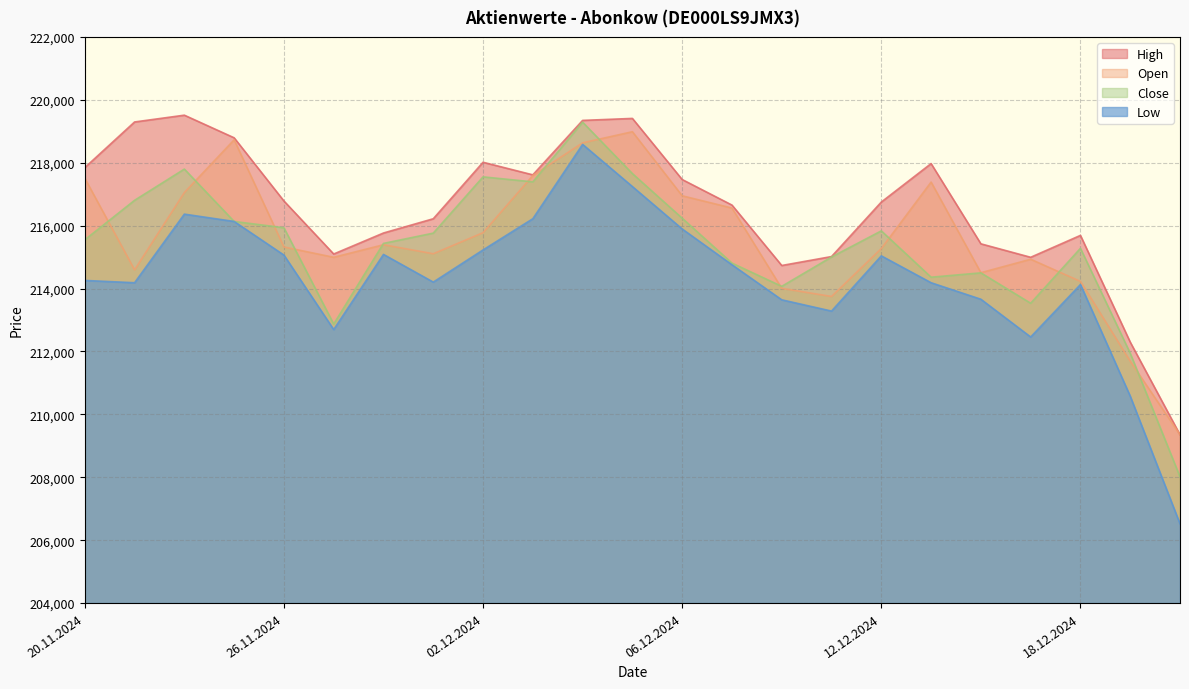

How many data points in Close are above 215550?

11